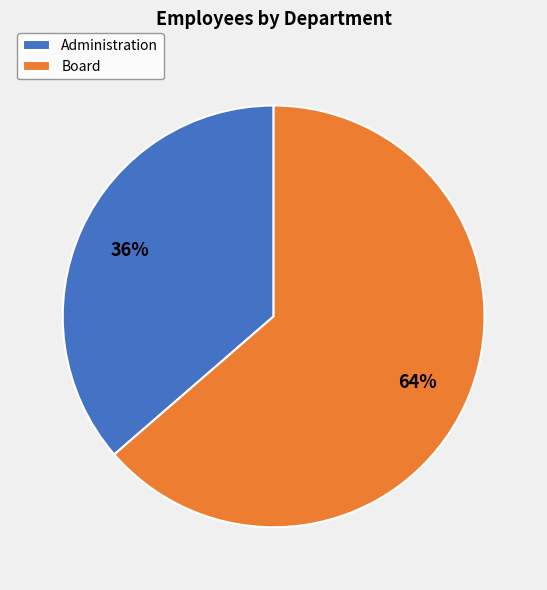

To the nearest percent, what is the average slice percentage?

50%